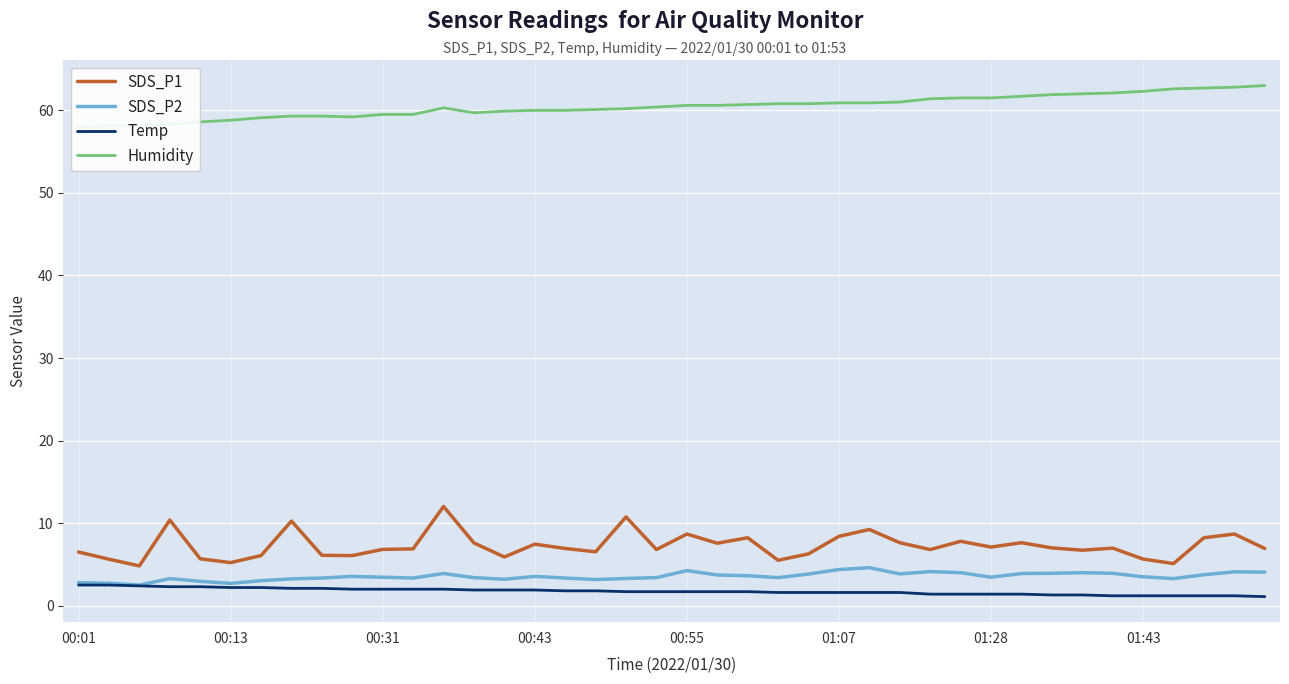

True or false: SDS_P1 has more than 0 points higher than both neighbors.

True